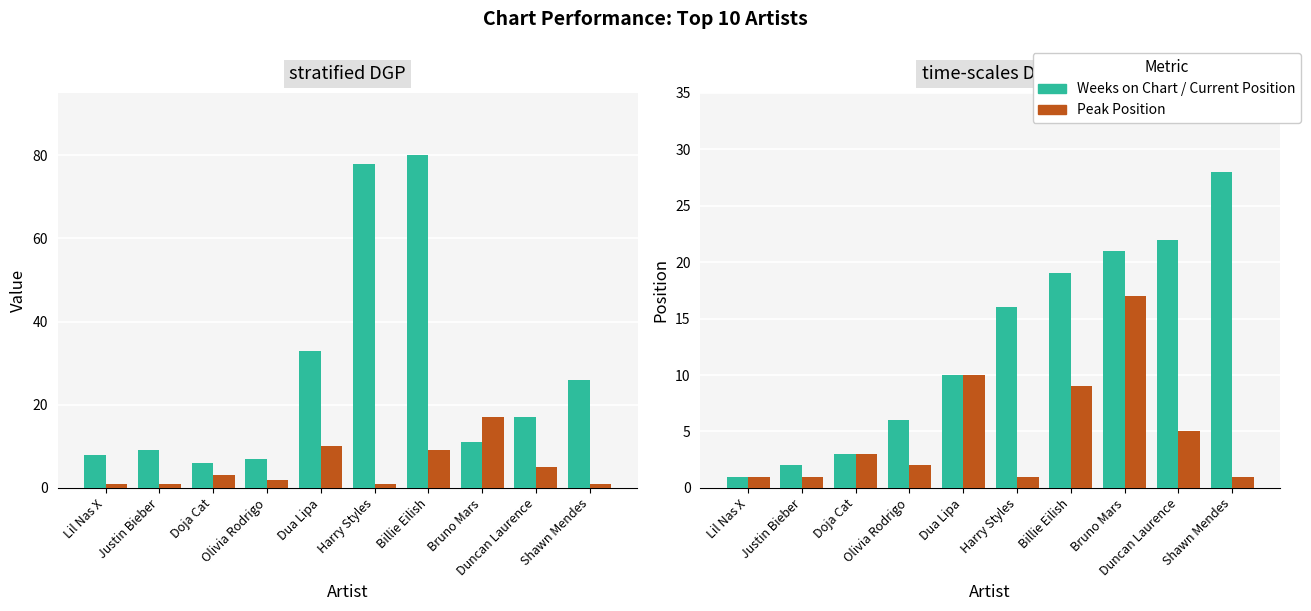

Which series has the largest total across all categories?

Weeks on Chart